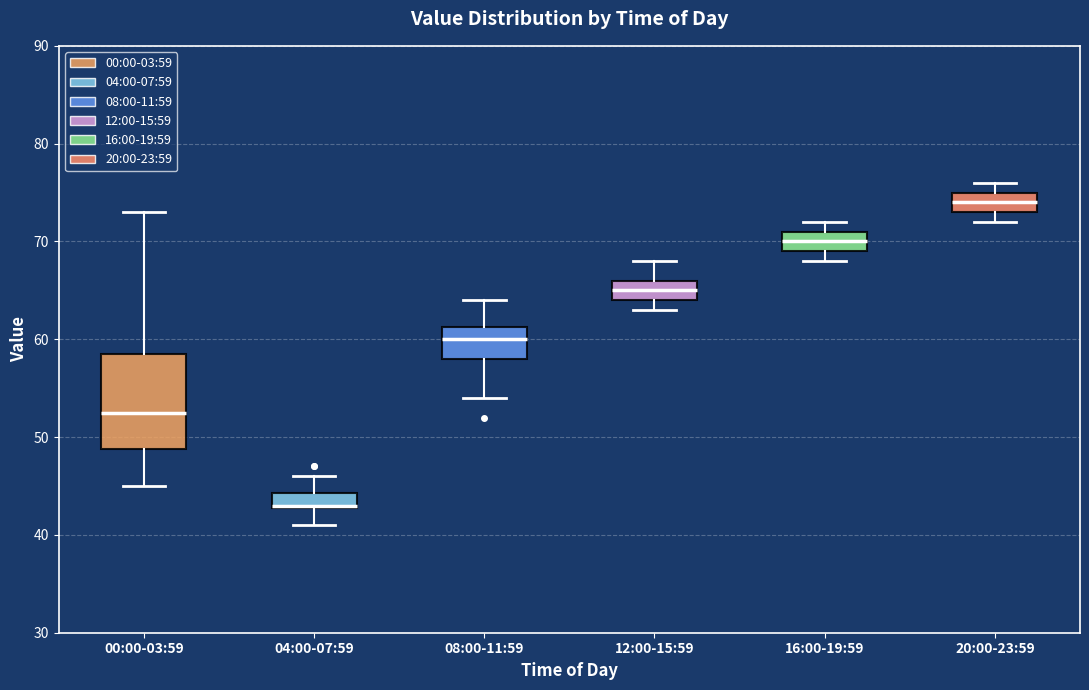

Comparing the boxes themselves (not the whiskers), which one is the tallest?

00:00-03:59